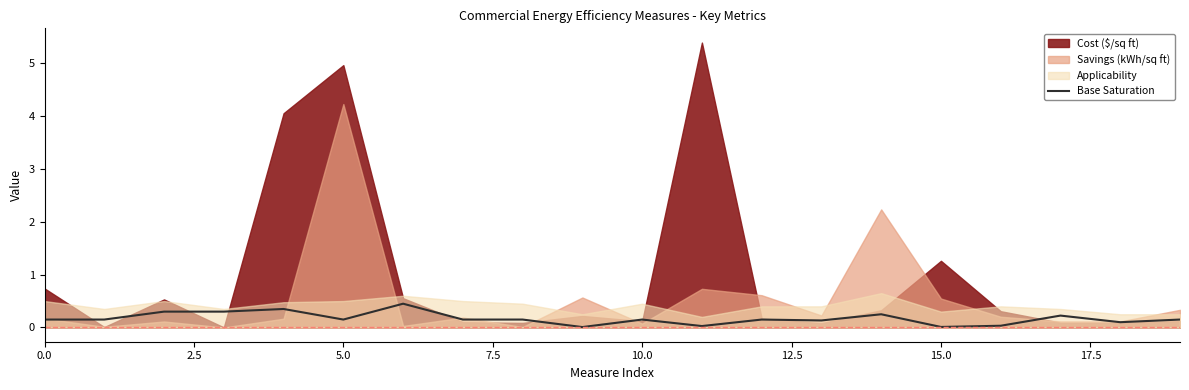

Which label corresponds to the smallest value in the chart?

9